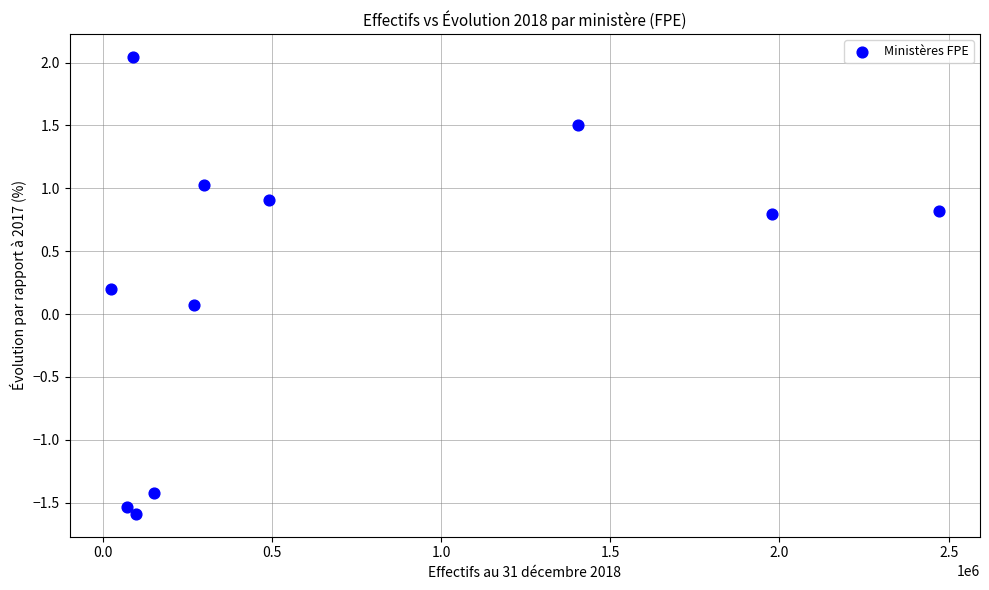

What is the range of Y values (max minus min)?

3.6